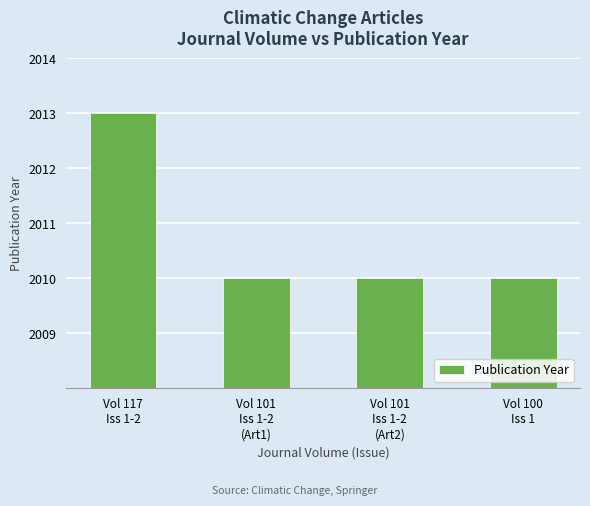

True or false: the data shows 470 at Vol 100
Iss 1.

False